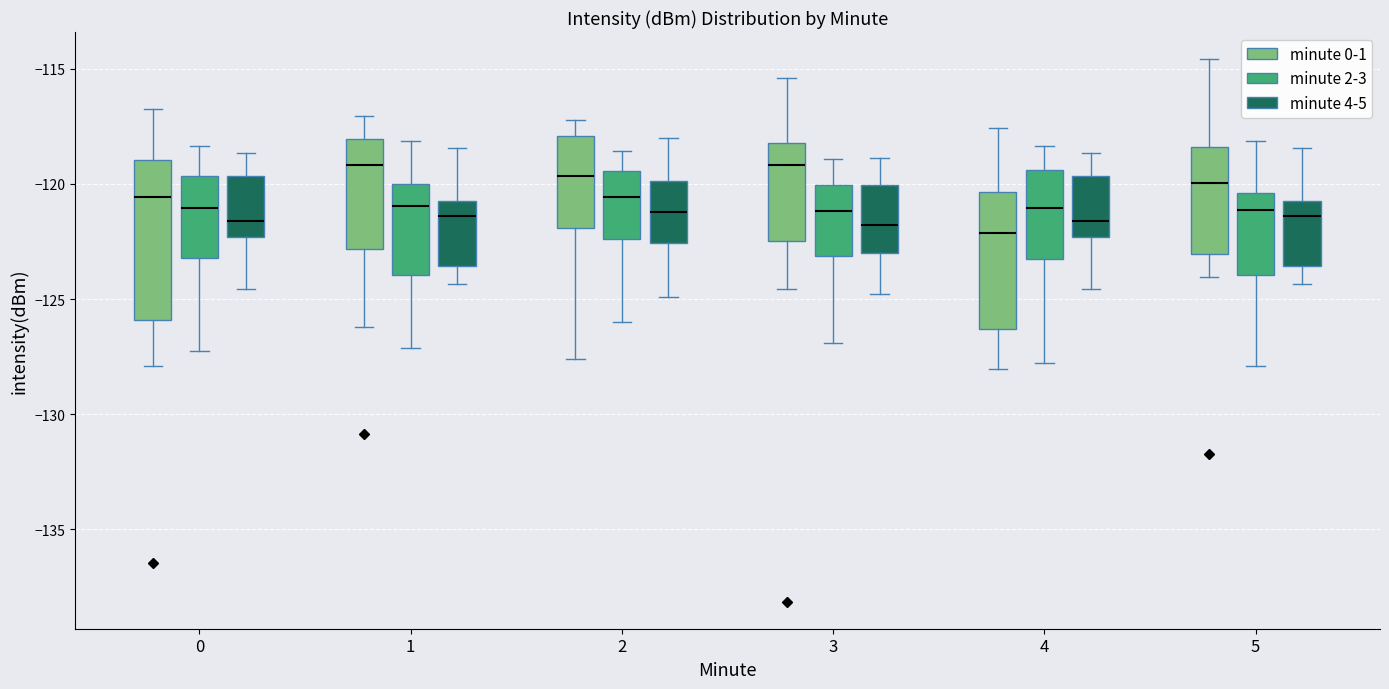

Which box is the tallest, from its lower edge to its upper edge?

0 (minute 0-1)